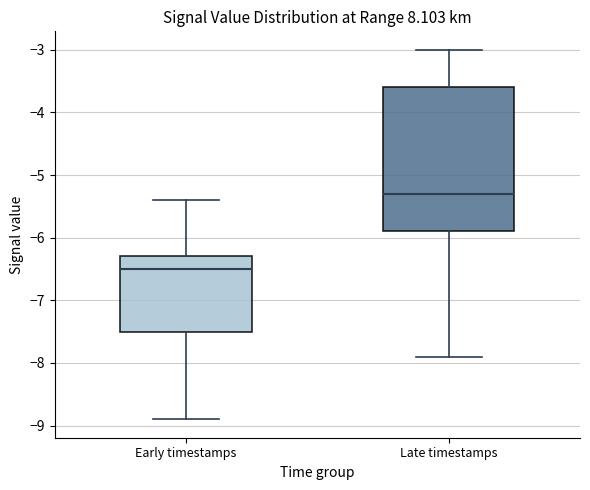

Reading left to right, read every box against the y-axis: the position of its median line, the range the box covers, and the ends of its whiskers. The values are not printed on the chart, so give them approximately, as read against the axis.

Early timestamps: median -6.5, box -7.5 to -6.3, whiskers -8.9 to -5.4
Late timestamps: median -5.3, box -5.9 to -3.6, whiskers -7.9 to -3.0